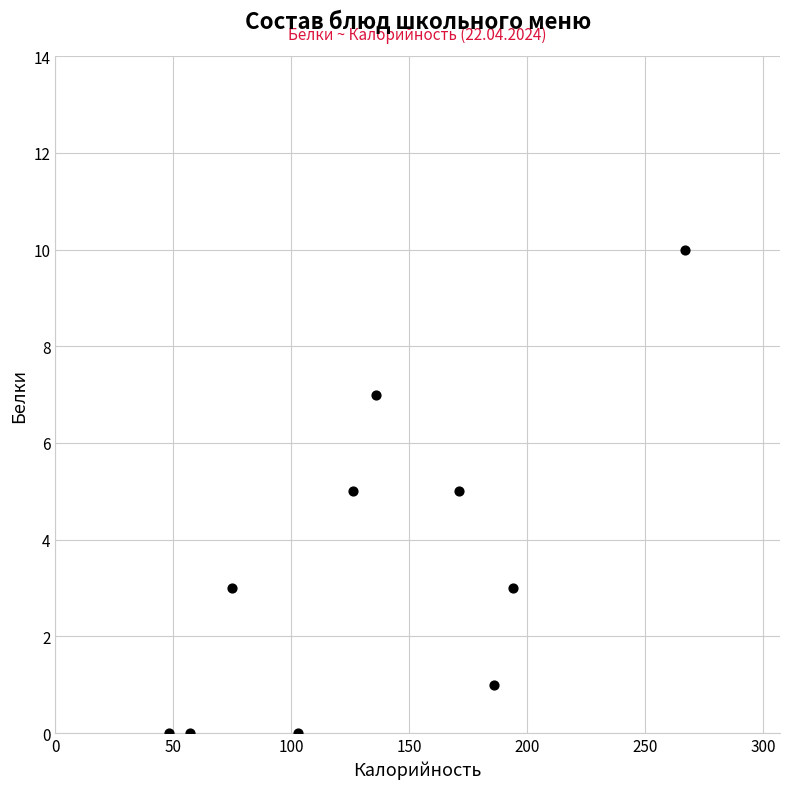

What is the range of X values (max minus min)?

219